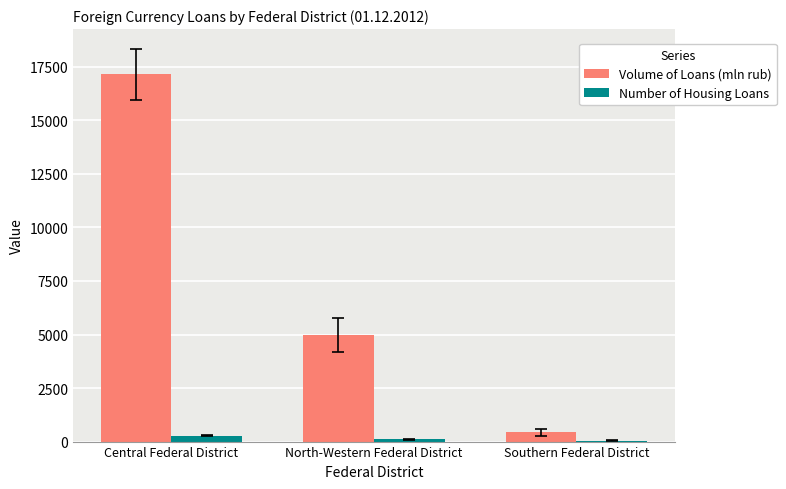

Is the value of Number of Housing Loans at Southern Federal District greater than the value of Volume of Loans (mln rub) at North-Western Federal District?

No